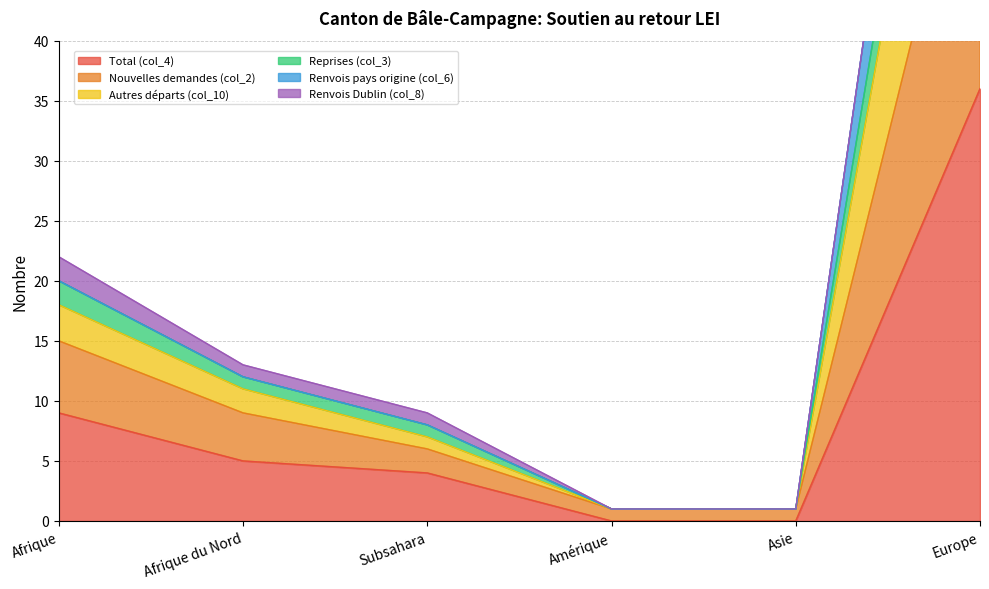

What is the difference between the Nouvelles demandes (col_2) values at Amérique and Europe?

85